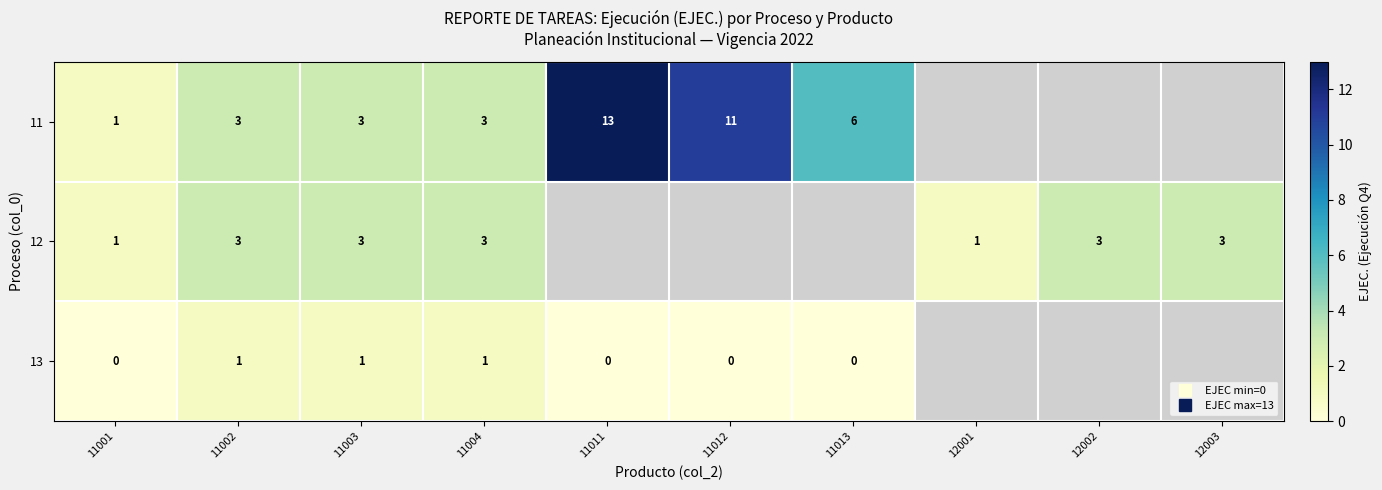

Is it true that 12 equals 0.7 at 11001?

False